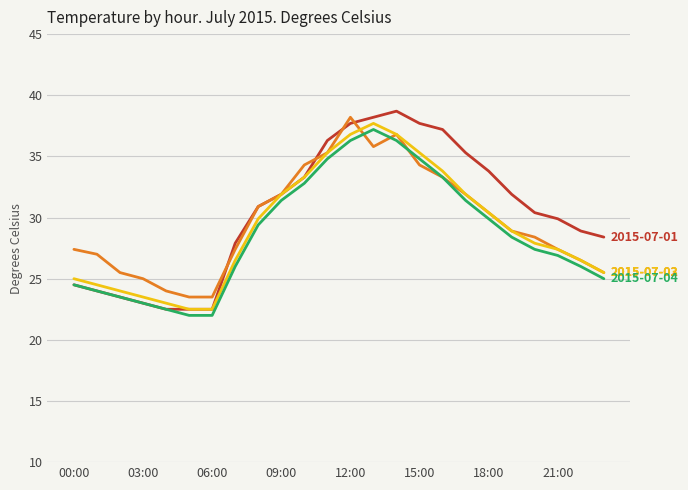

What is the greatest value displayed?

38.7